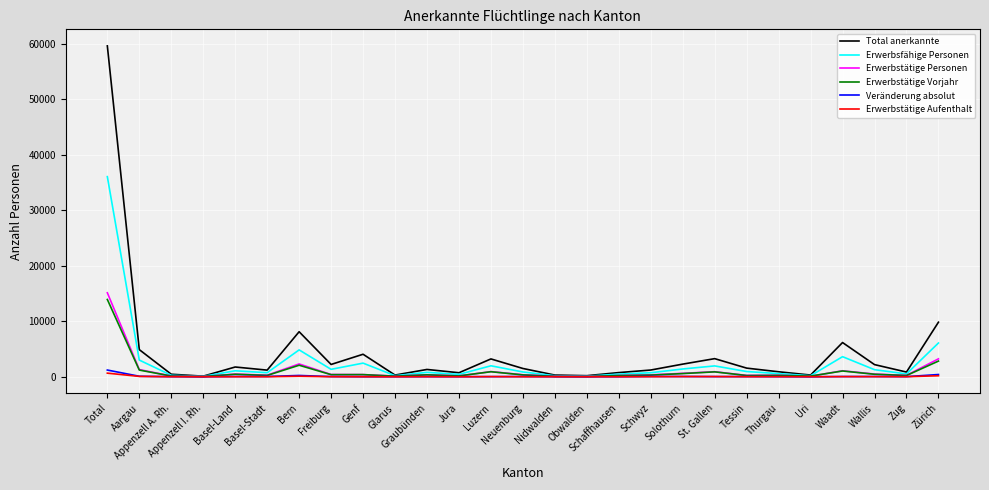

Which label corresponds to the largest value in the chart?

Total